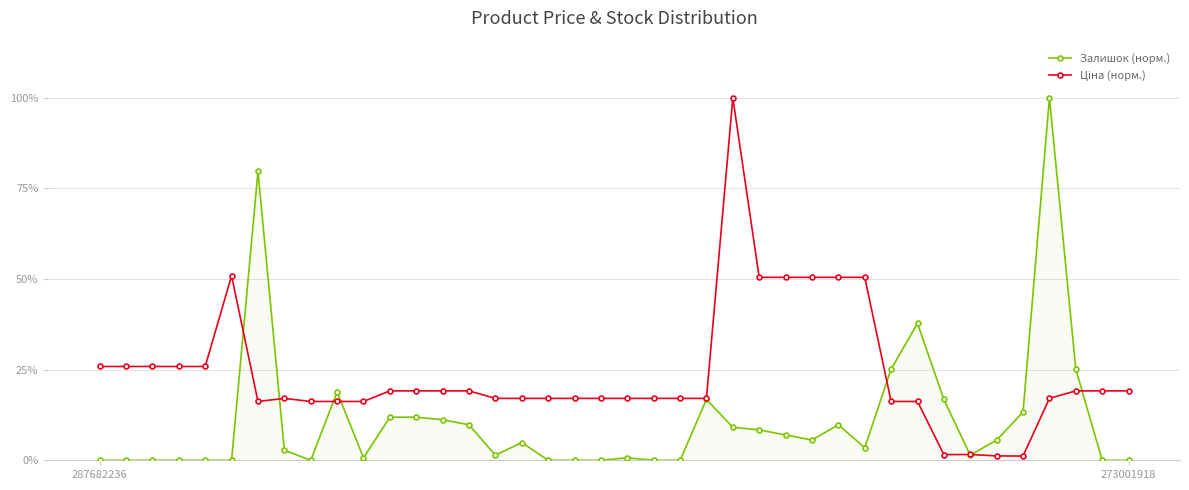

What is the value of the Залишок (норм.) point at the 27th from the left?

7.0